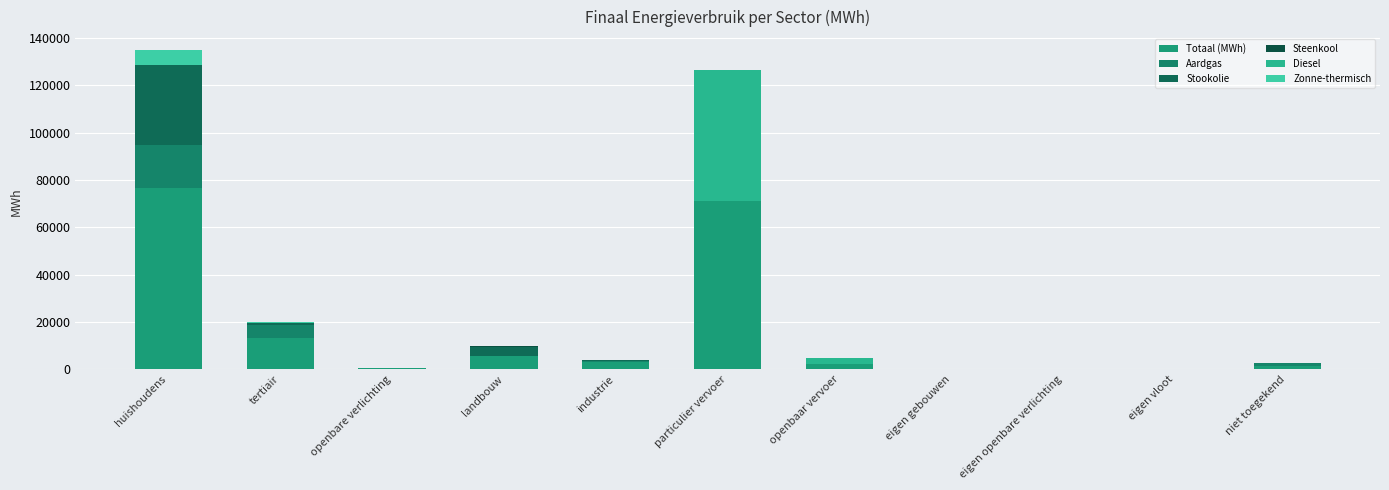

What position from the left is eigen gebouwen?

8